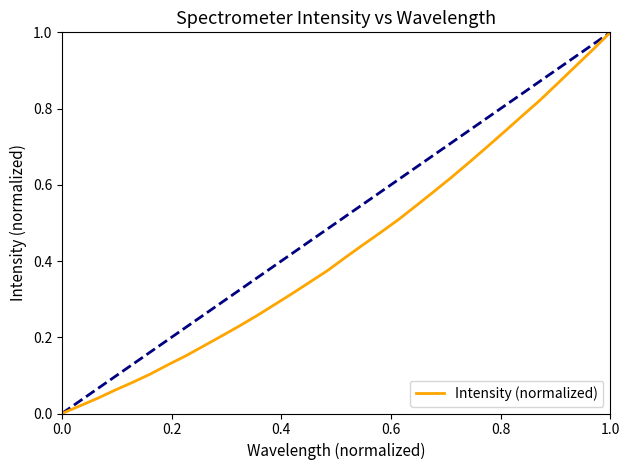

How many lines are shown in the chart?

1